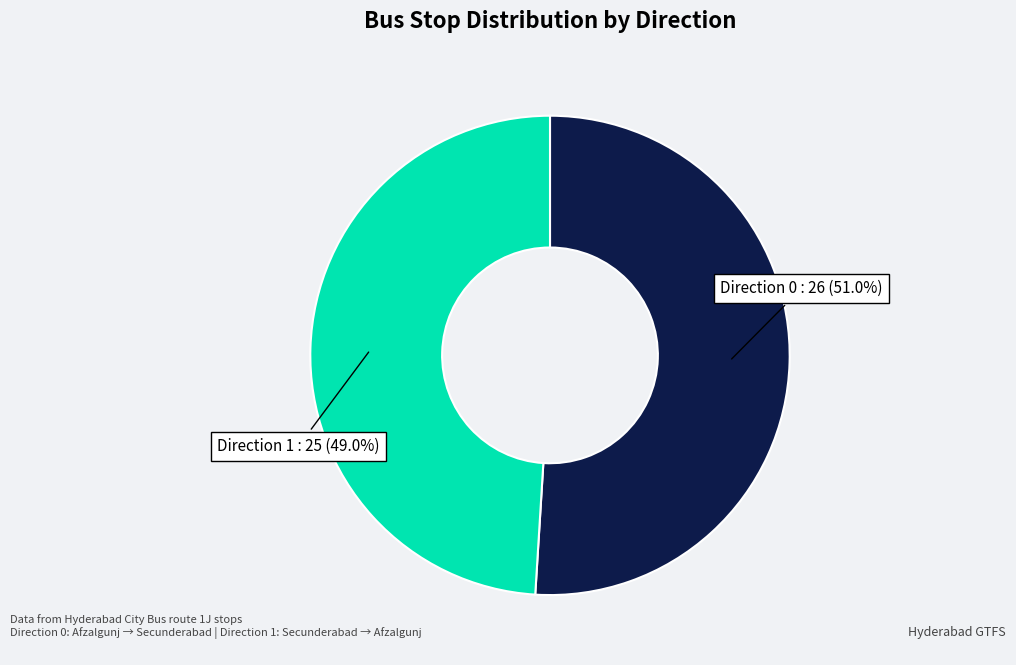

To the nearest percent, what percentage of the pie is Direction 1?

49%